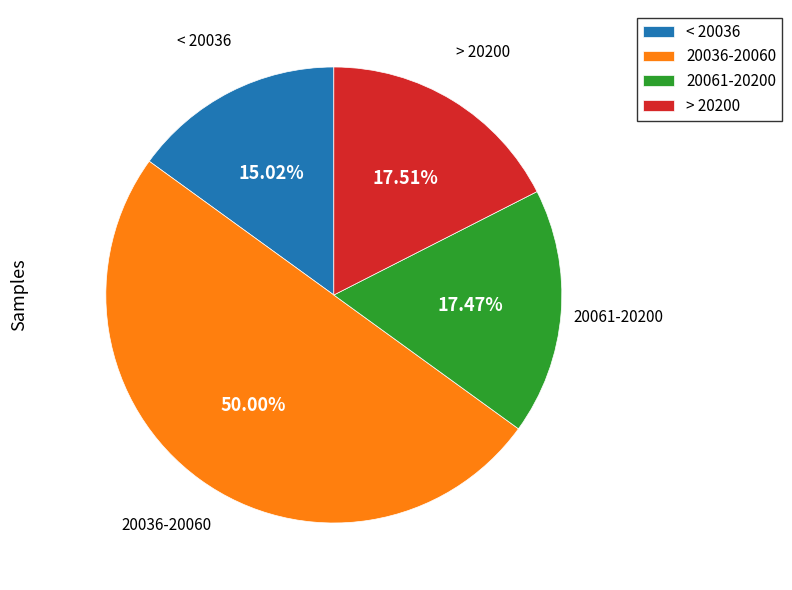

What is the ratio of the value at > 20200 to the value at 20036-20060?

0.4